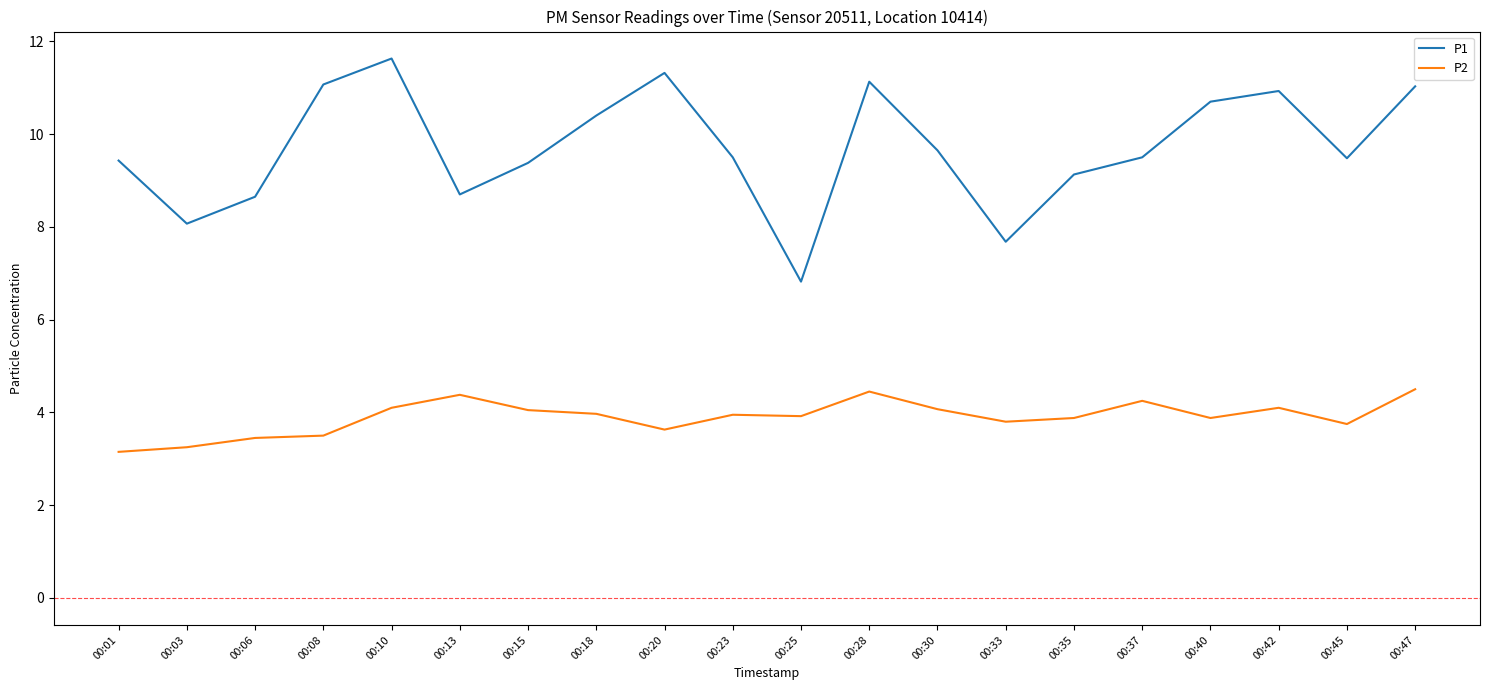

Rank the series by their average value, from highest to lowest.

P1, P2